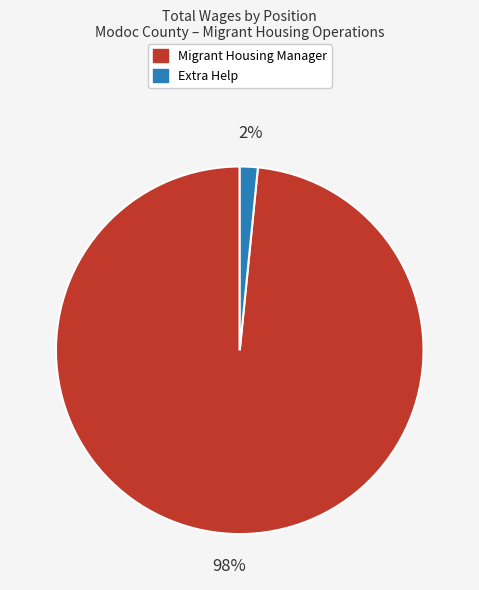

To the nearest percent, what is the average slice percentage?

50%